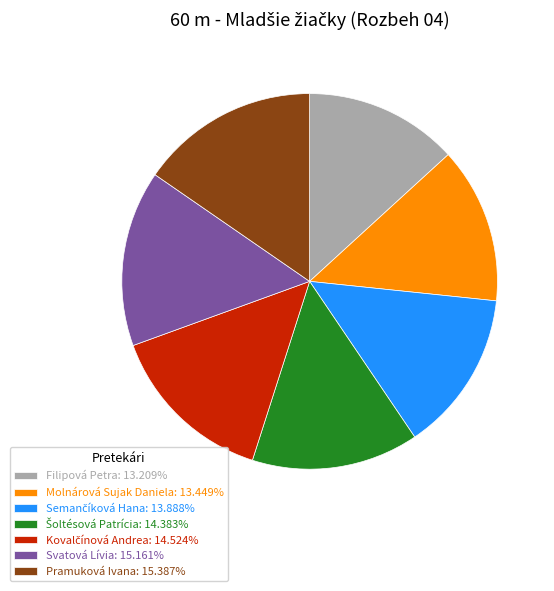

Is there any slice that represents more than half of the pie?

No